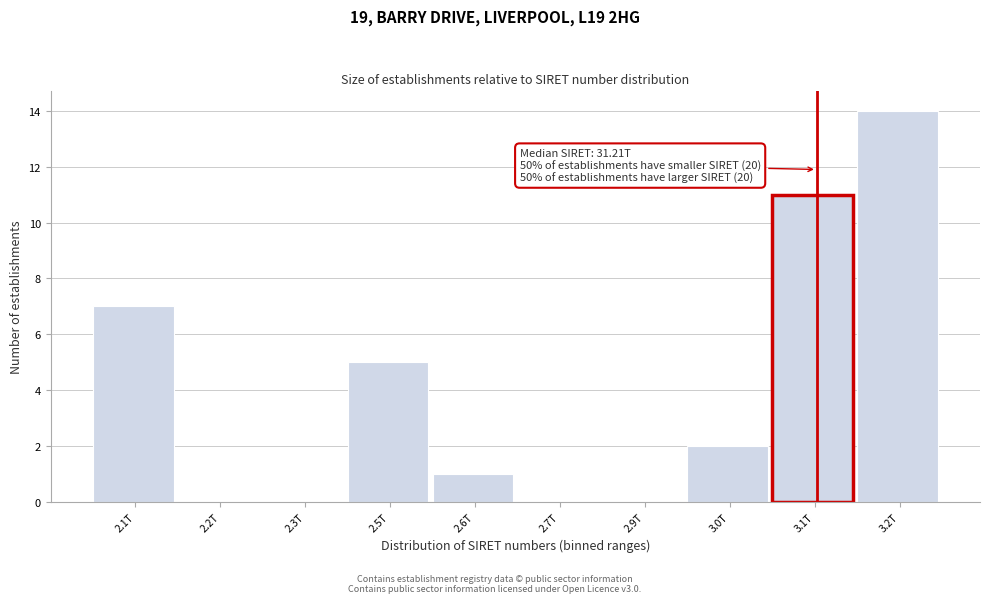

Reading left to right, list all the values displayed in this chart.

2.1T=7	2.2T=0	2.3T=0	2.5T=5	2.6T=1	2.7T=0	2.9T=0	3.0T=2	3.1T=11	3.2T=14